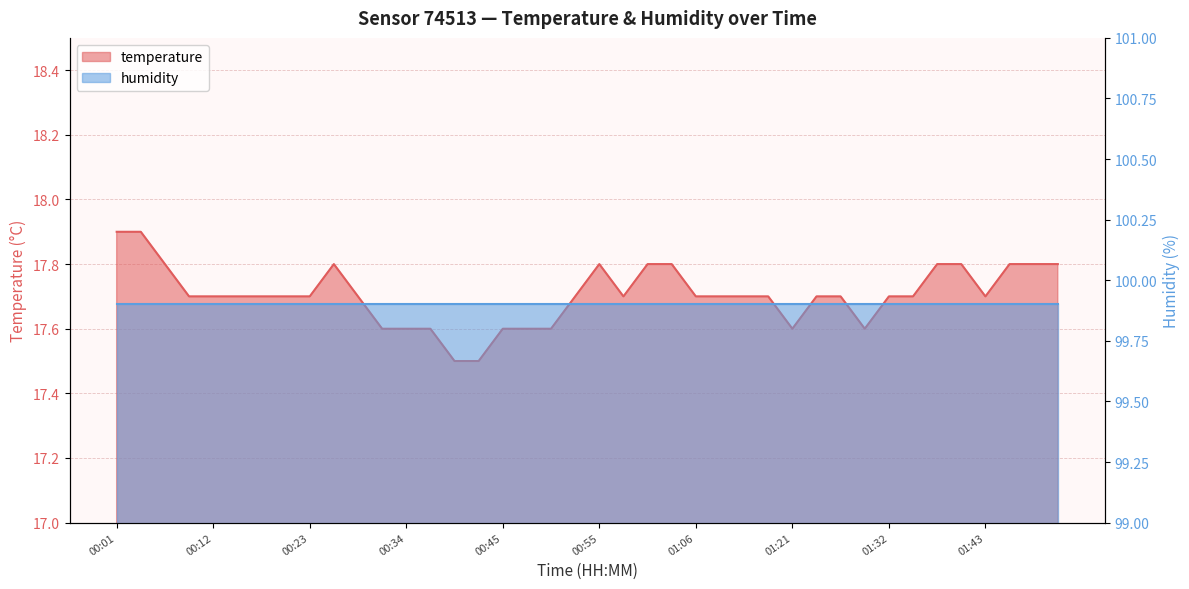

Which has a higher value, 01:24 or 01:37?

01:37